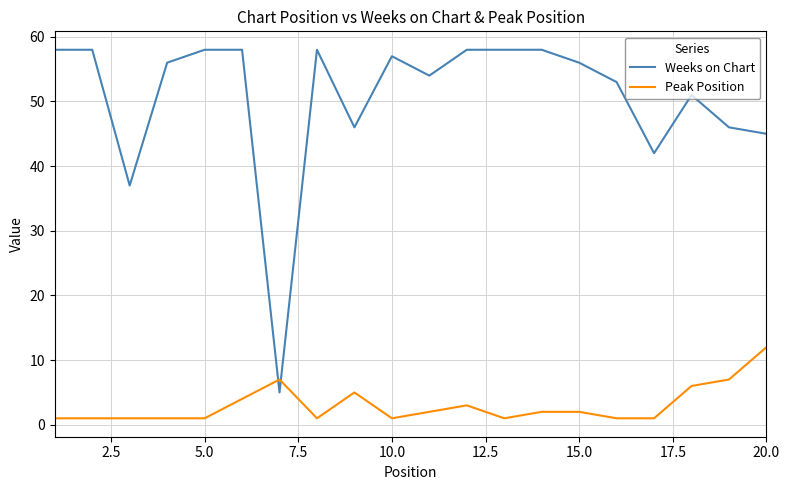

Reading left to right, extract all data points from this chart.

Weeks on Chart: 58	58	37	56	58	58	5	58	46	57	54	58	58	58	56	53	42	51	46	45
Peak Position: 1	1	1	1	1	4	7	1	5	1	2	3	1	2	2	1	1	6	7	12